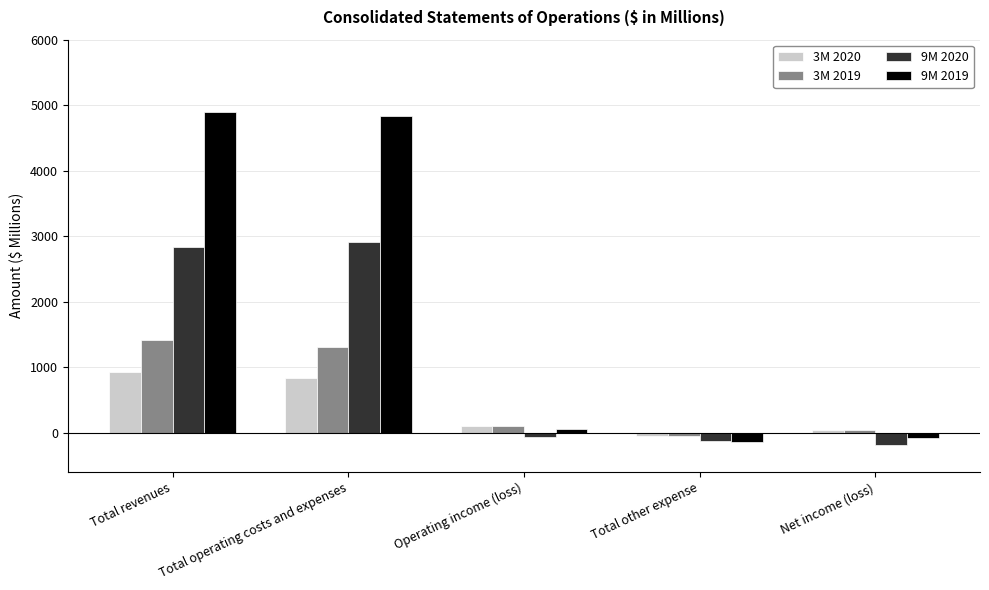

How many series are shown in this chart?

4